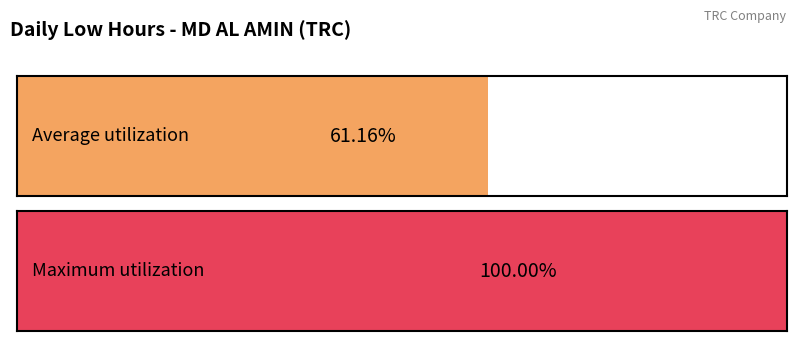

True or false: the data shows 19.1 at 3.

False